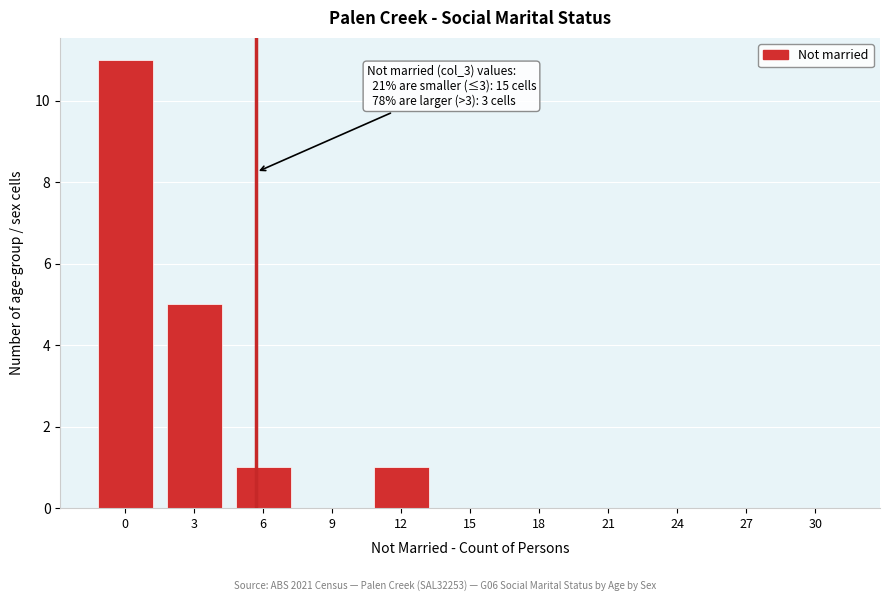

Reading right to left, list all the values displayed in this chart.

30=0	27=0	24=0	21=0	18=0	15=0	12=1	9=0	6=1	3=5	0=11